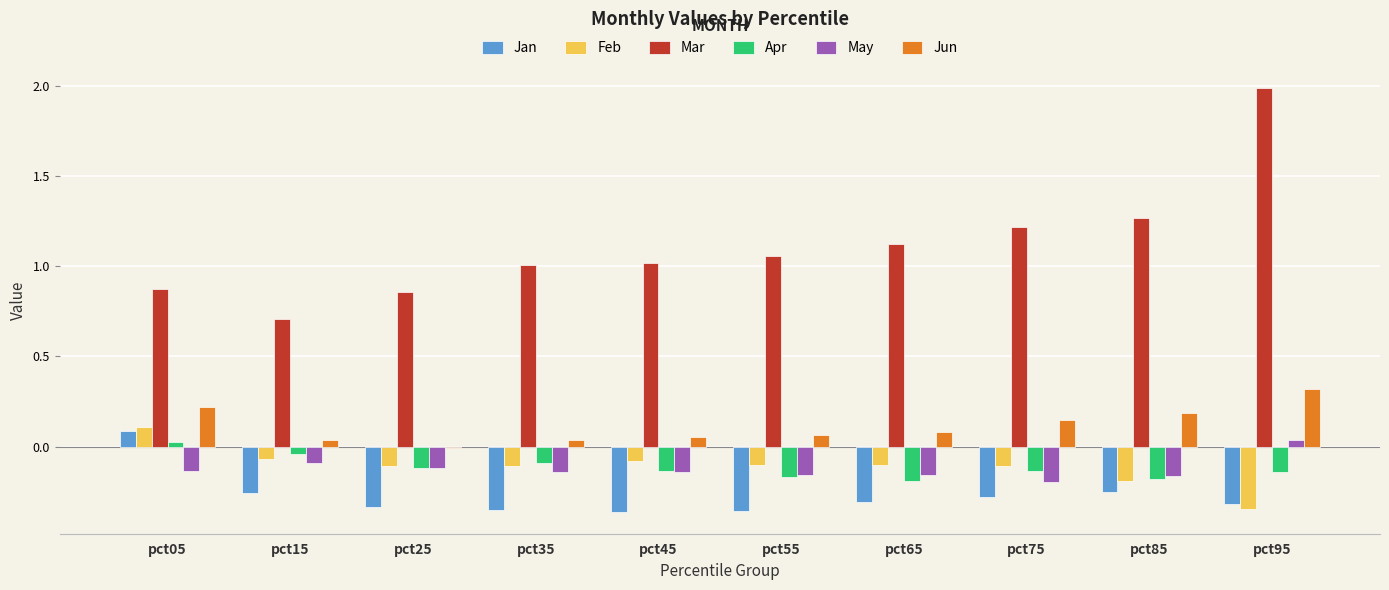

What is the difference between the second highest and minimum values in the Feb series?

0.3